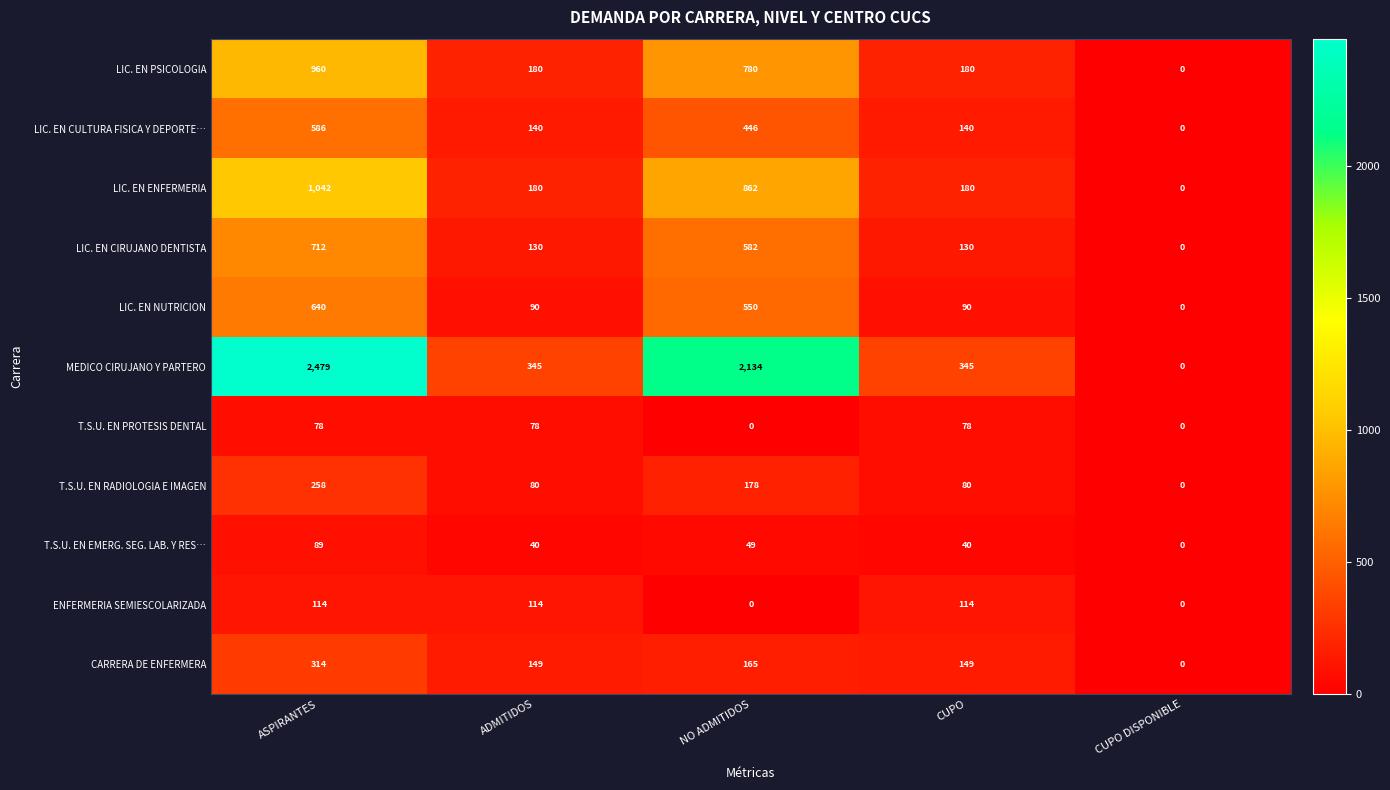

Where does the CARRERA DE ENFERMERA series first go above 149?

ASPIRANTES